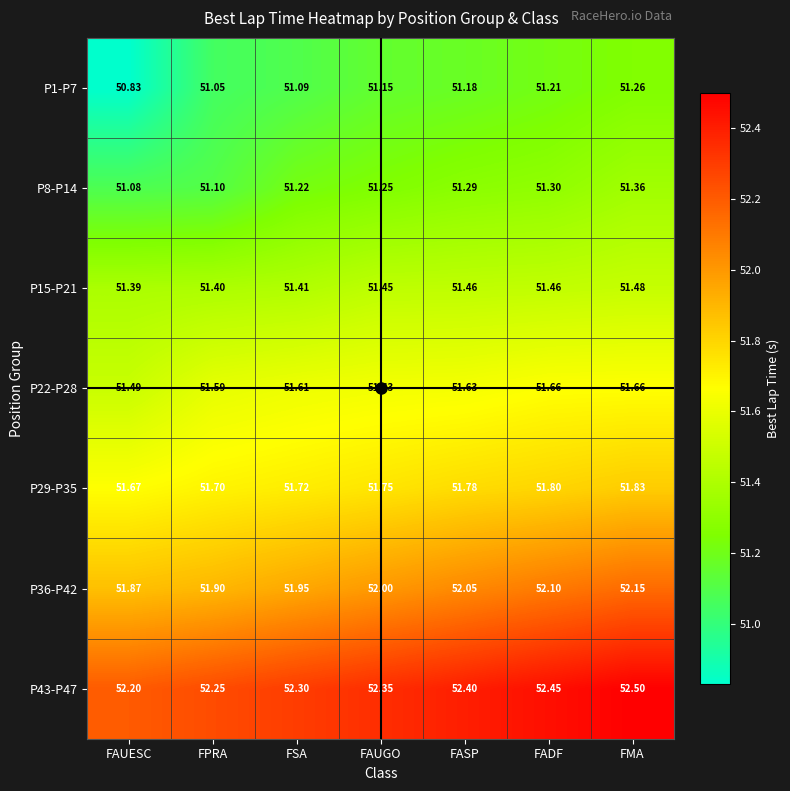

Rank the categories by P36-P42 value from lowest to highest.

FAUESC, FPRA, FSA, FAUGO, FASP, FADF, FMA